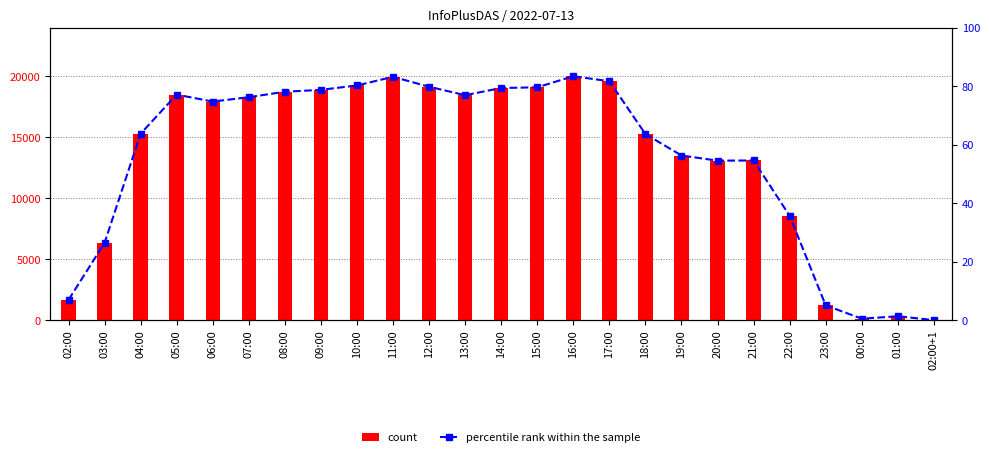

Reading left to right, transcribe all the data shown in this chart.

count: 02:00=1668.0	03:00=6340.0	04:00=15302.0	05:00=18509.0	06:00=17940.0	07:00=18299.0	08:00=18745.0	09:00=18902.0	10:00=19261.0	11:00=19971.0	12:00=19155.0	13:00=18464.0	14:00=19052.0	15:00=19110.0	16:00=20018.0	17:00=19610.0	18:00=15275.0	19:00=13514.0	20:00=13091.0	21:00=13107.0	22:00=8565.0	23:00=1219.0	00:00=123.0	01:00=322.0	02:00+1=9.0
percentile rank within the sample: 02:00=7.0	03:00=26.4	04:00=63.8	05:00=77.1	06:00=74.8	07:00=76.2	08:00=78.1	09:00=78.8	10:00=80.3	11:00=83.2	12:00=79.8	13:00=76.9	14:00=79.4	15:00=79.6	16:00=83.4	17:00=81.7	18:00=63.6	19:00=56.3	20:00=54.5	21:00=54.6	22:00=35.7	23:00=5.1	00:00=0.5	01:00=1.3	02:00+1=0.0